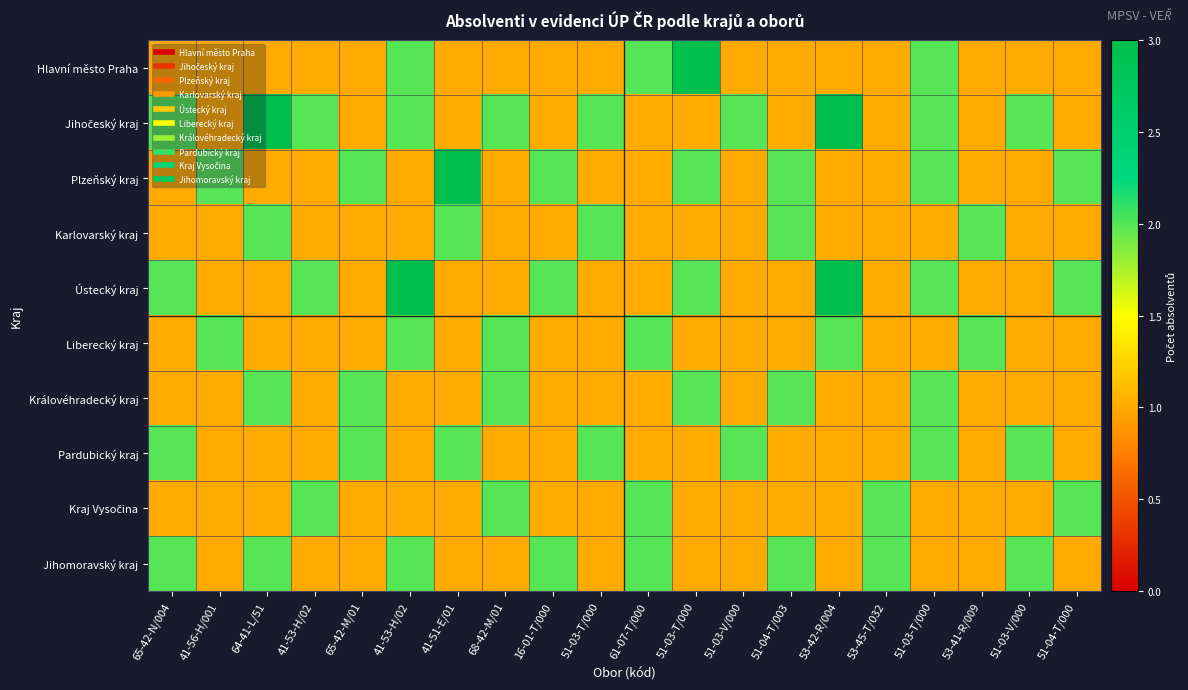

Which series has the widest spread of values?

Hlavní město Praha